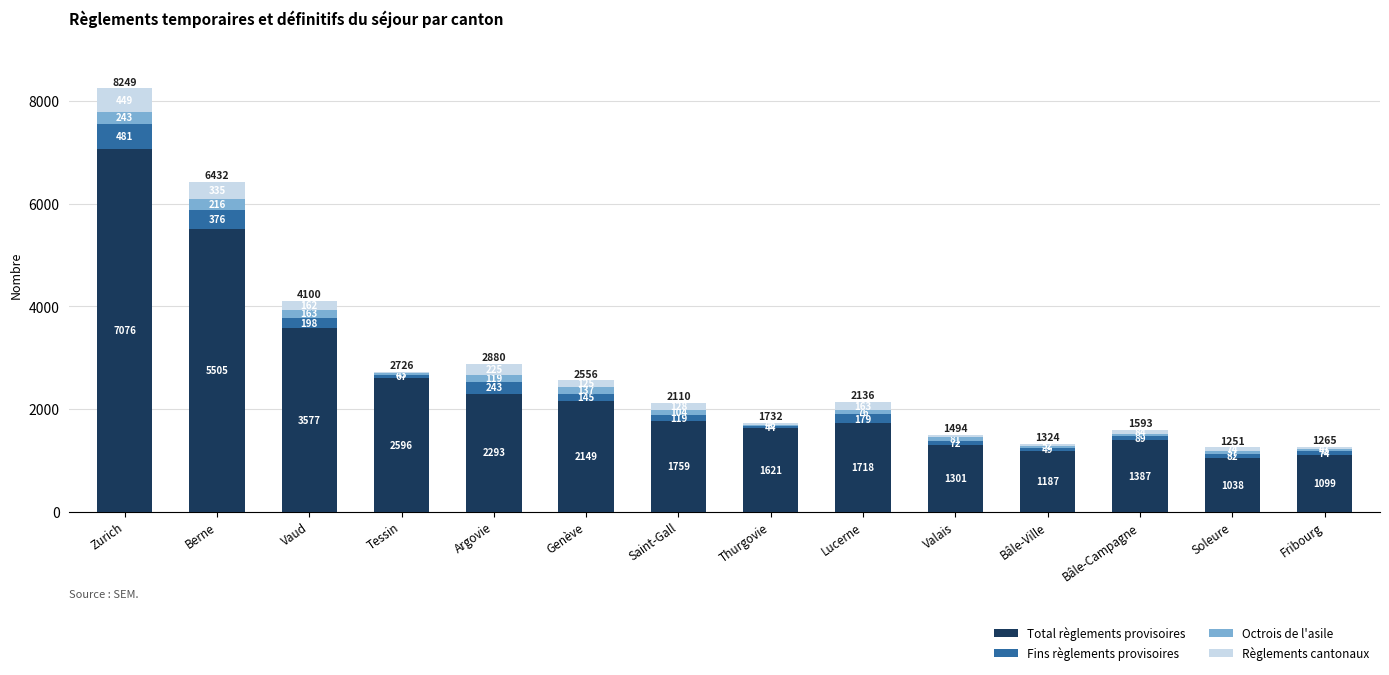

What value does the Total règlements provisoires series have at Zurich?

7076